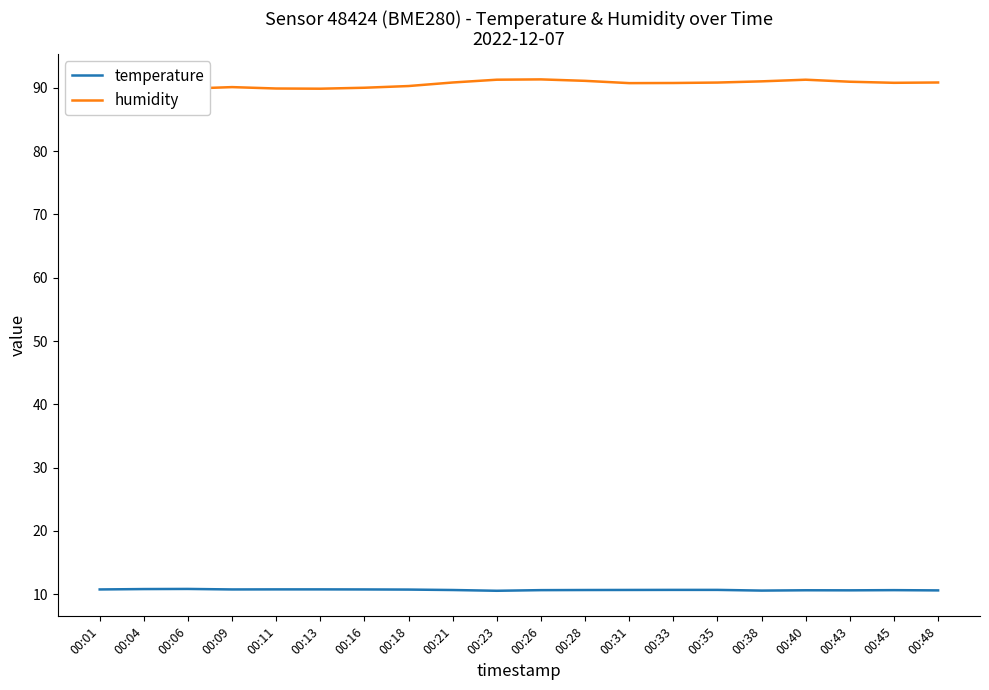

True or false: temperature and humidity cross at least once.

False